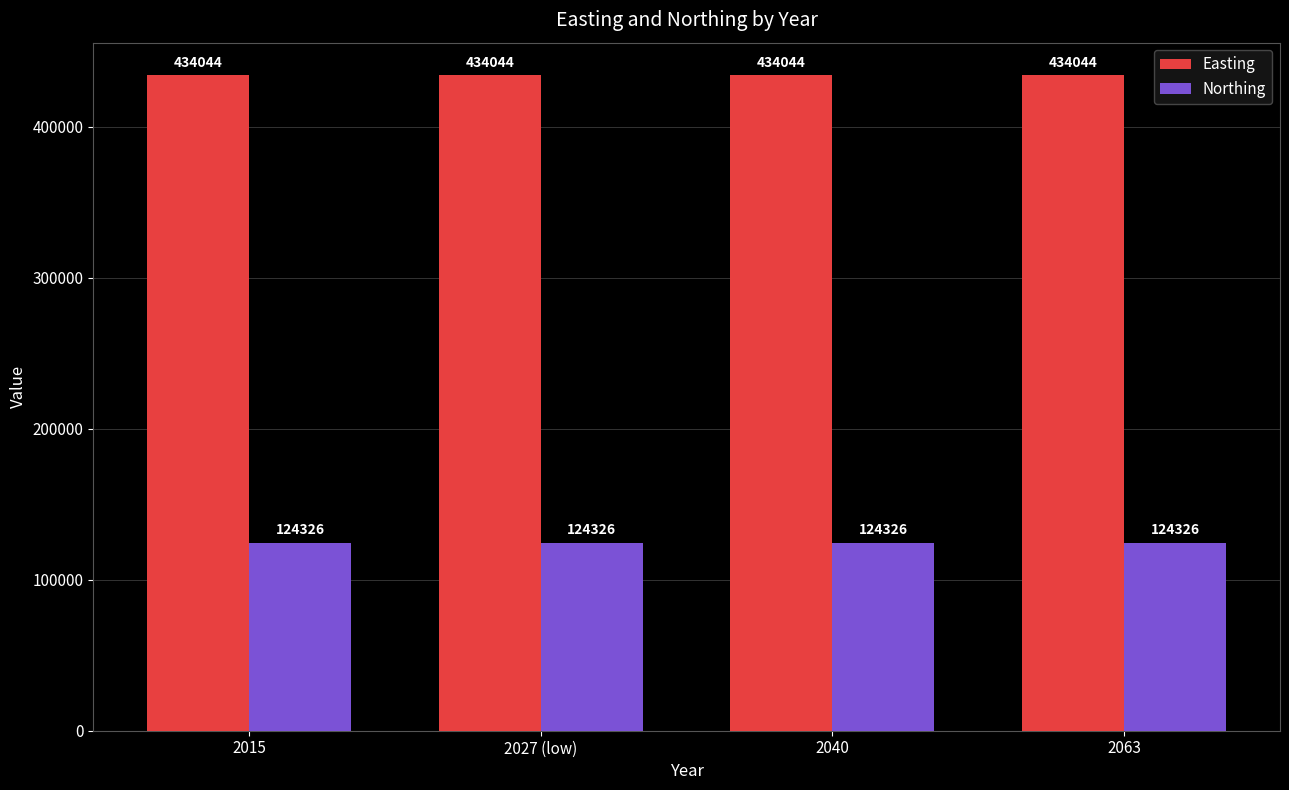

At how many categories does at least one series exceed 157875?

4